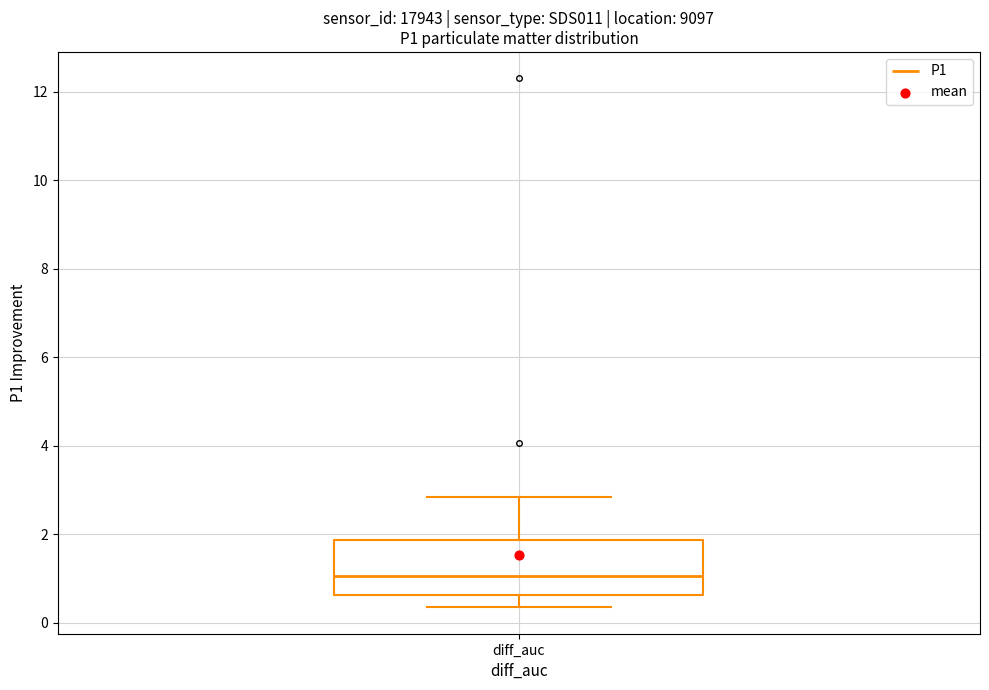

Read this box plot against the y-axis: the position of the median line, the range covered by the box, and the ends of both whiskers. The values are not printed on the chart, so give them approximately, as read against the axis.

median 1.0, box 0.6 to 1.8, whiskers 0.4 to 2.8